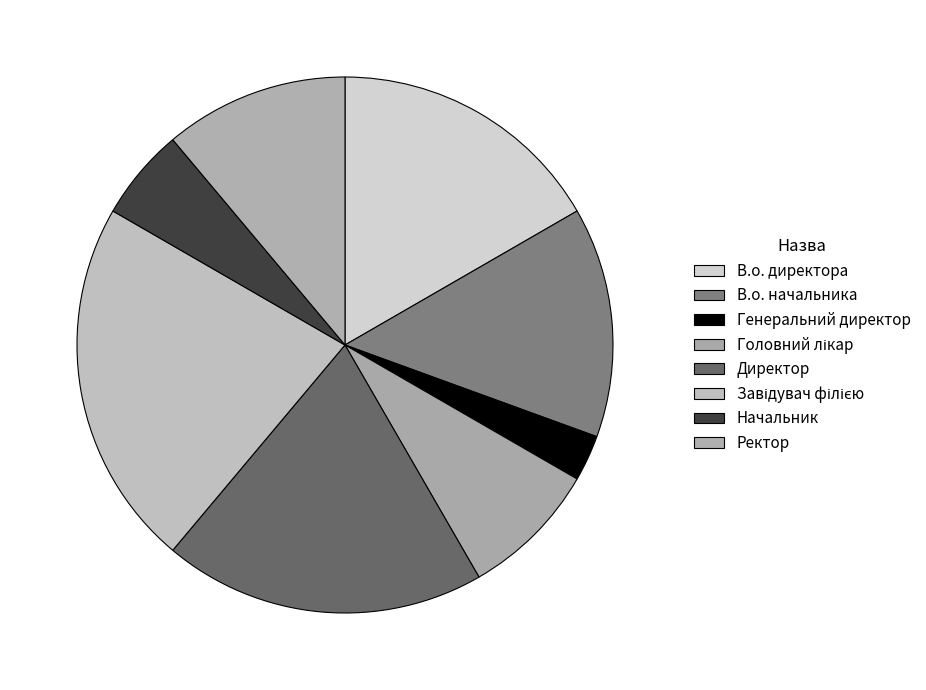

How many segments does this pie chart have?

8